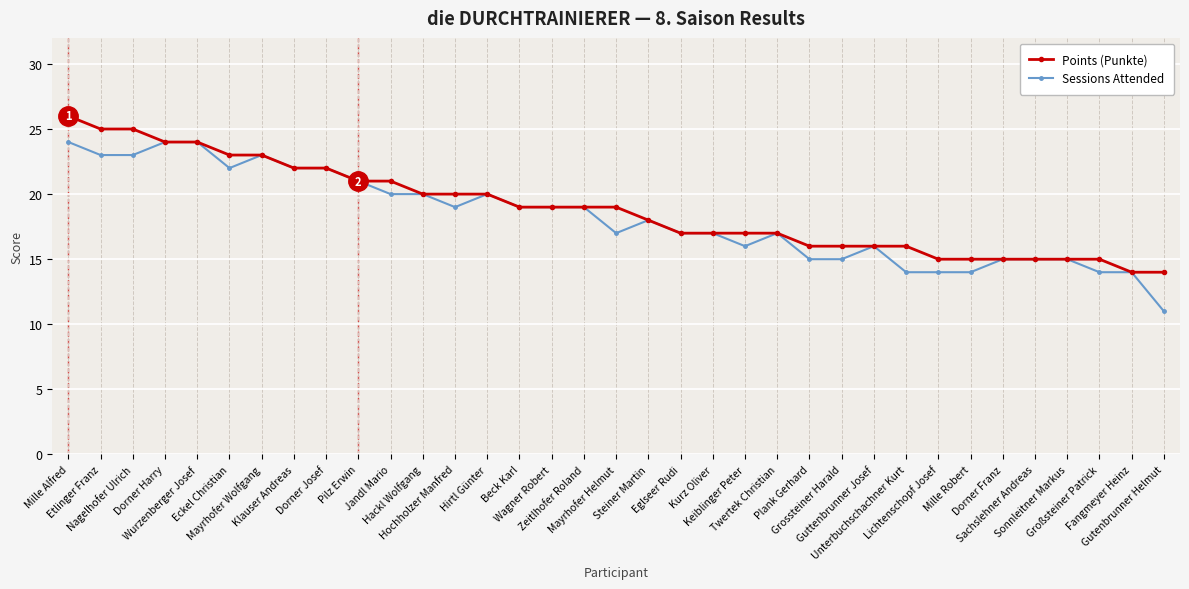

True or false: Sessions Attended has more than 1 points higher than both neighbors.

True